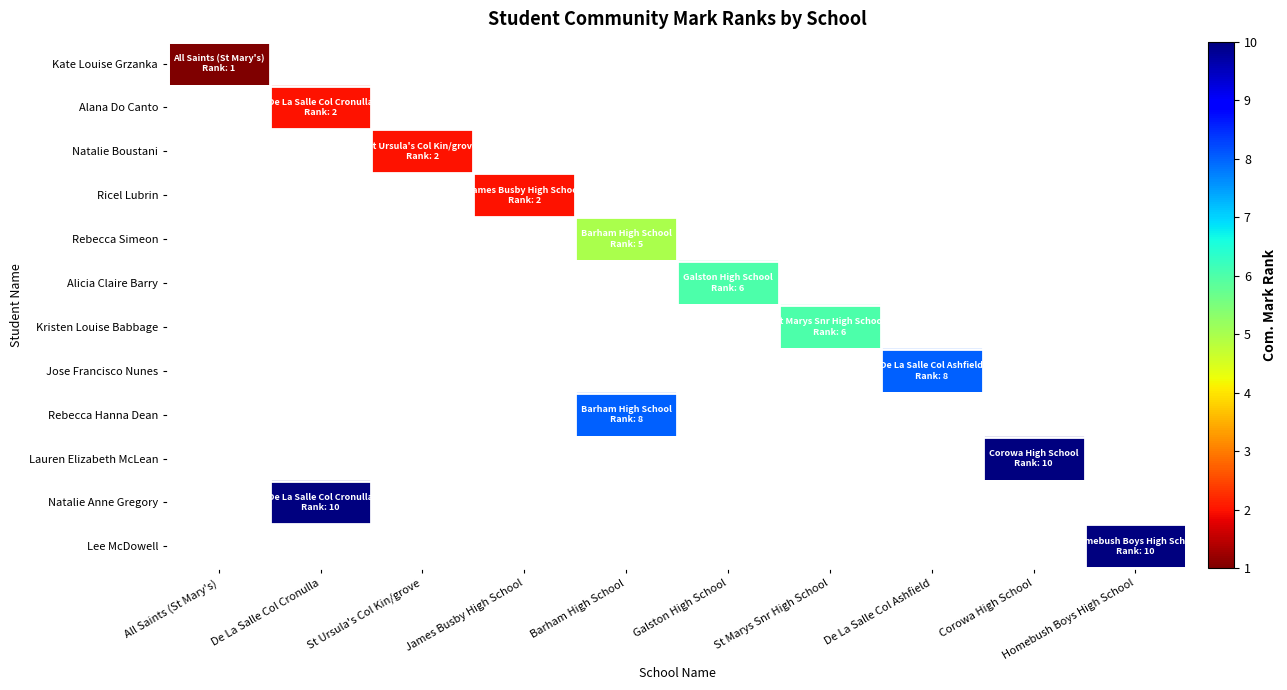

How many categories are shown in the chart?

10